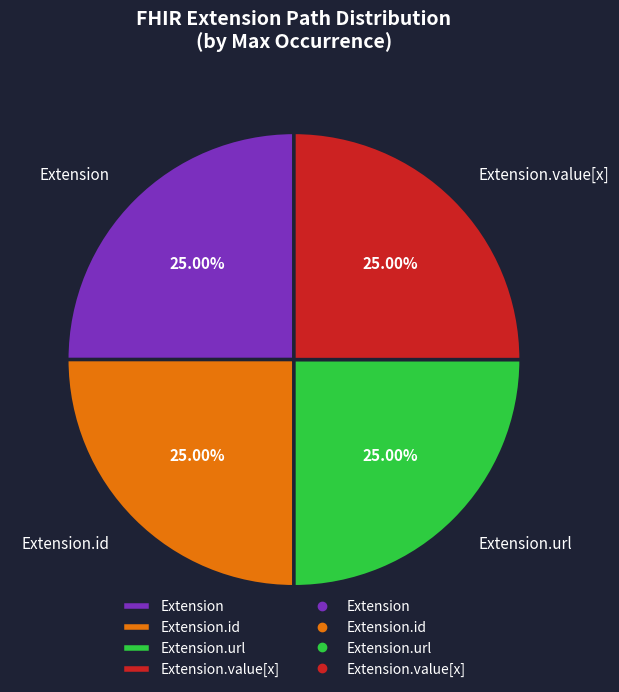

Does Extension.url account for over 50% of the chart?

No